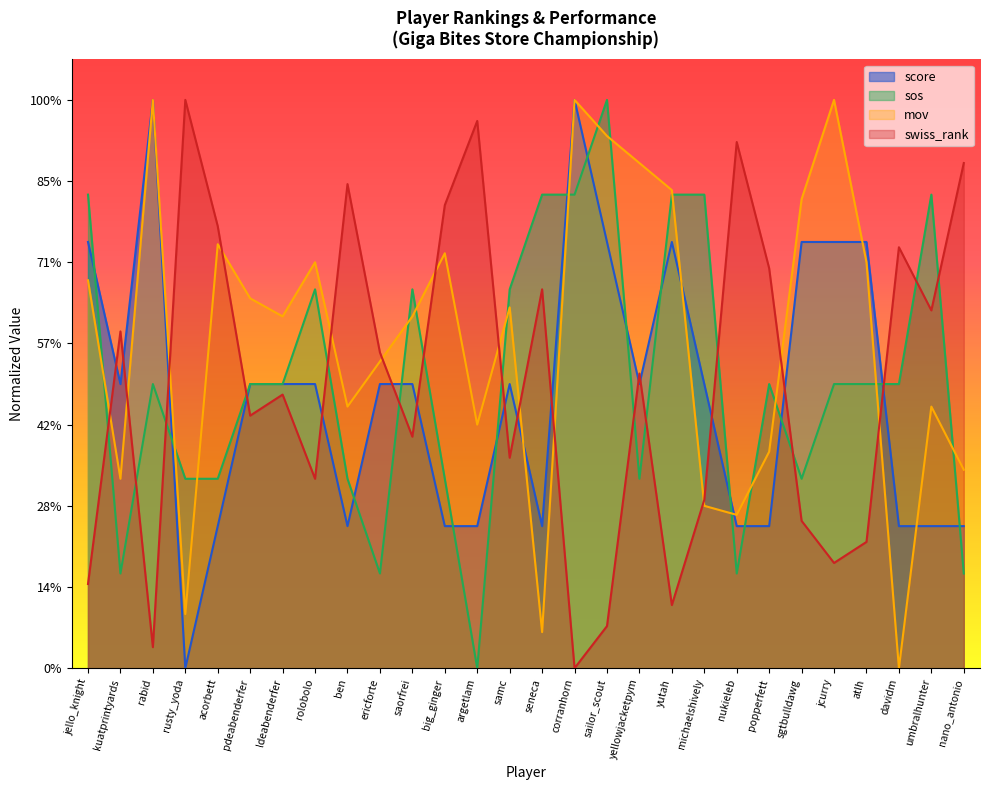

At how many categories does at least one series exceed 27?

5